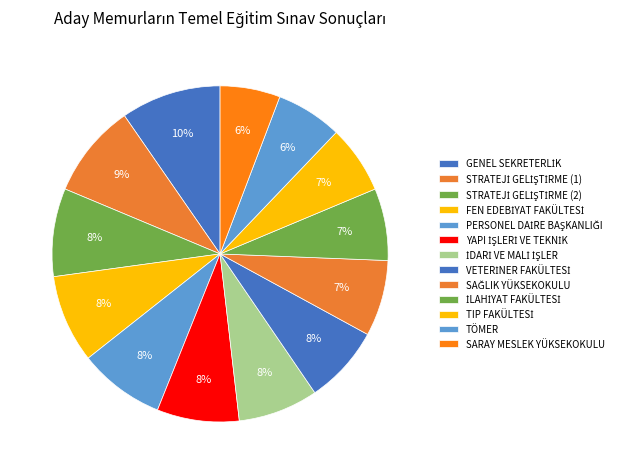

To the nearest percent, what is the average slice percentage?

8%